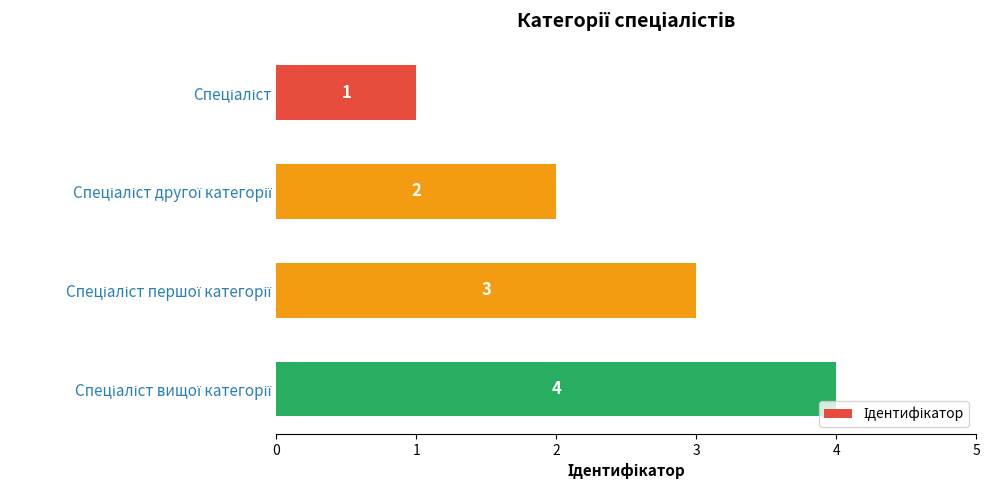

What is the maximum value shown in the chart?

4